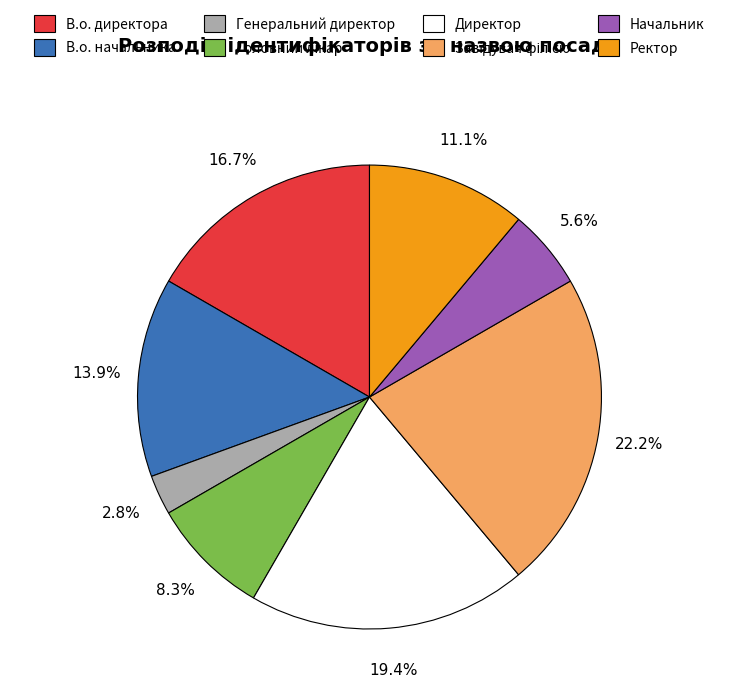

How many segments does this pie chart have?

8